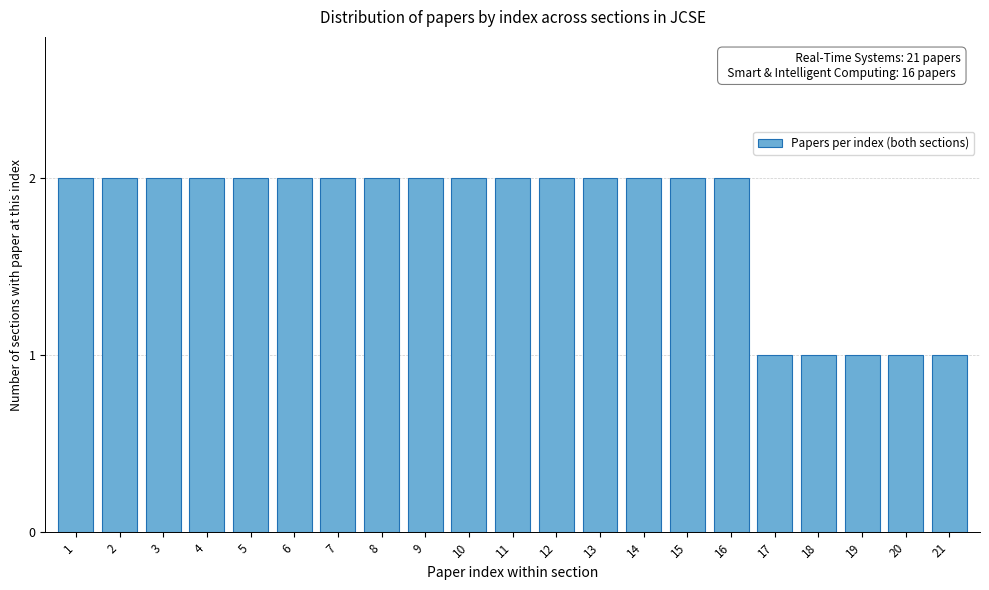

Reading right to left, transcribe all the data shown in this chart.

21=1	20=1	19=1	18=1	17=1	16=2	15=2	14=2	13=2	12=2	11=2	10=2	9=2	8=2	7=2	6=2	5=2	4=2	3=2	2=2	1=2